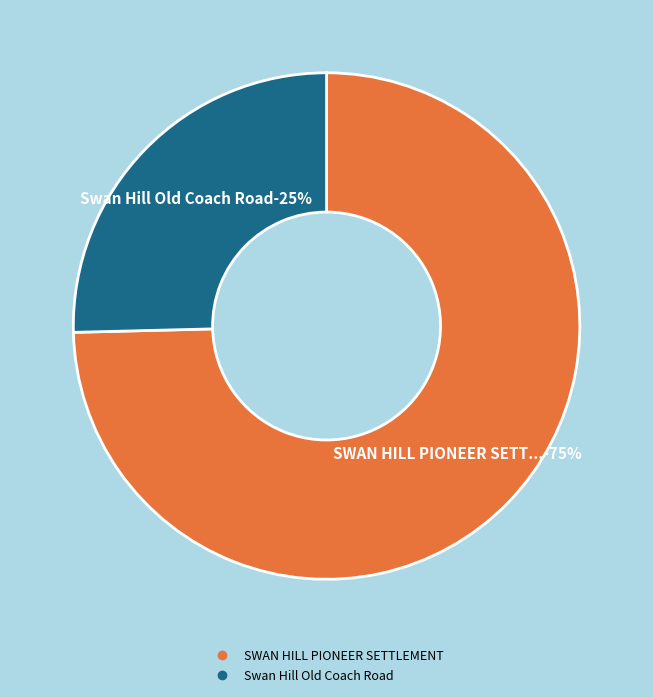

To the nearest percent, what percentage of the pie is SWAN HILL PIONEER SETTLEMENT?

75%